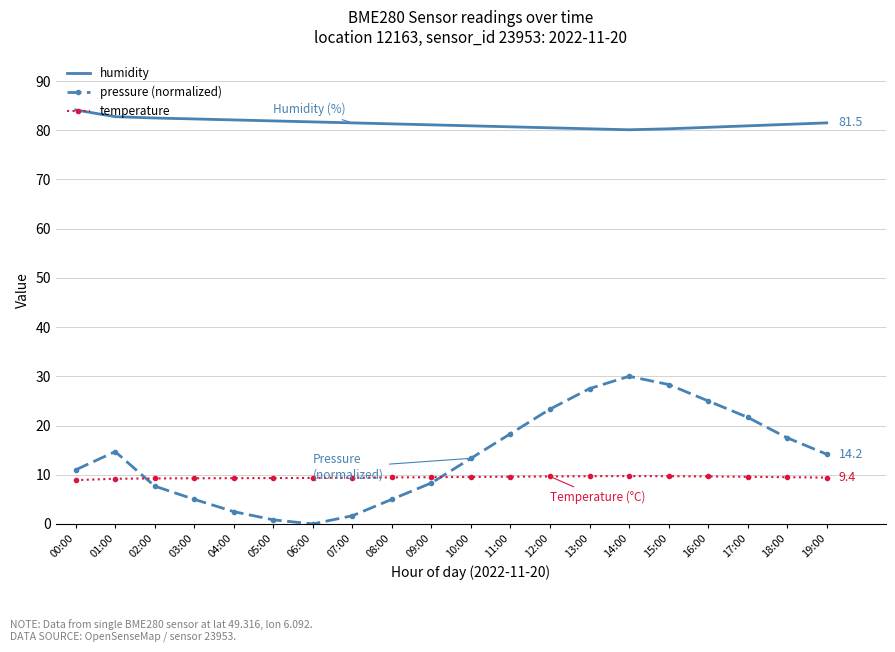

What is the difference between the second highest and second lowest values in the humidity series?

2.5